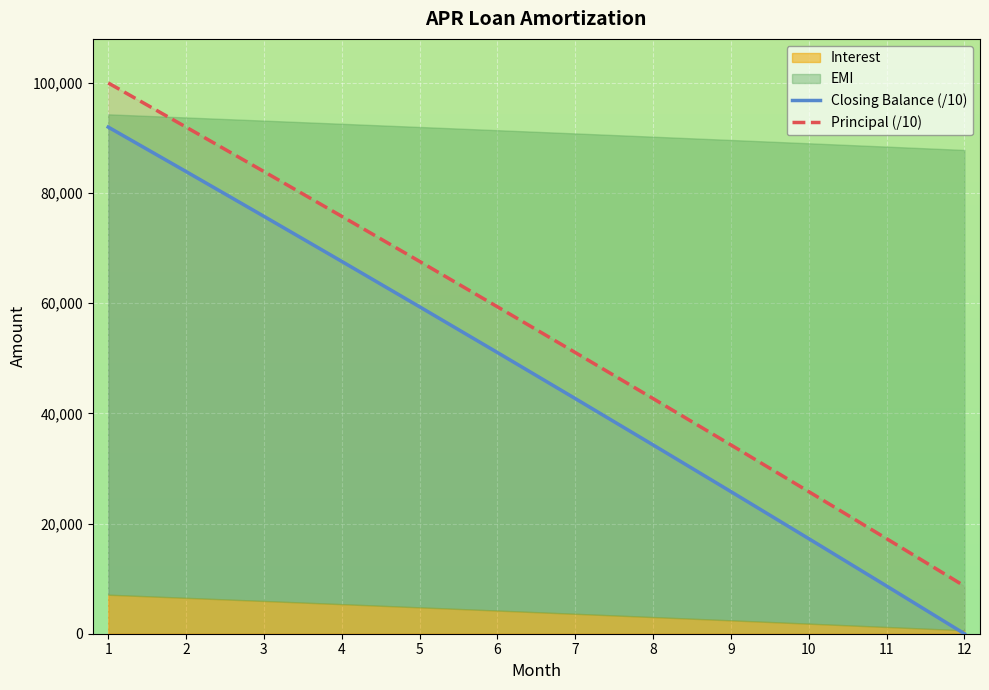

True or false: Closing Balance (/10) has more than 1 interior local peaks.

False